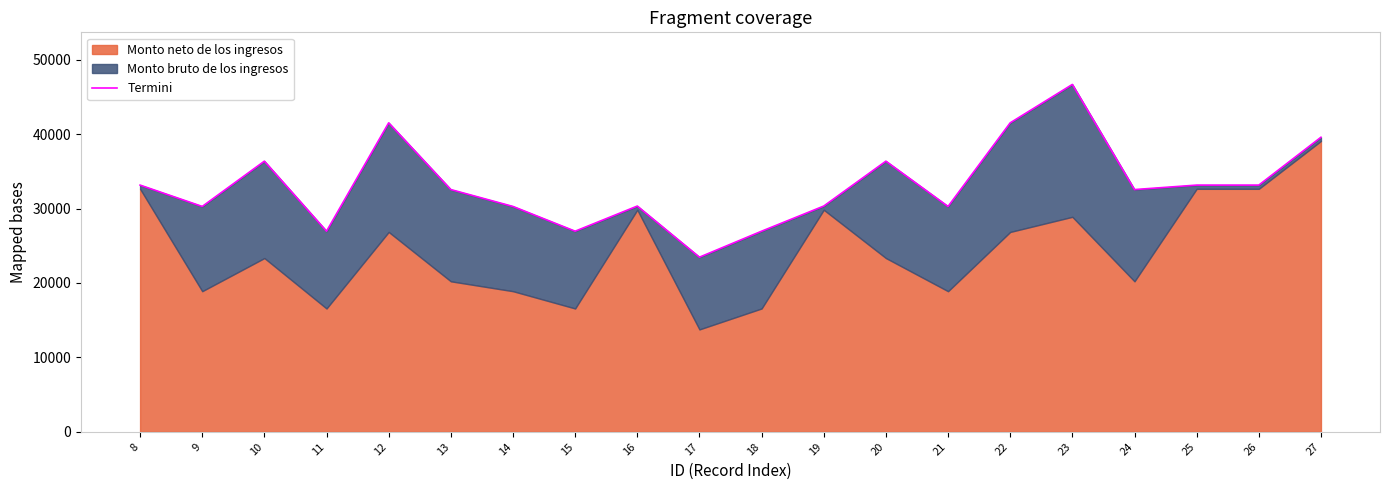

True or false: the data shows 33152.1 at 25.

True